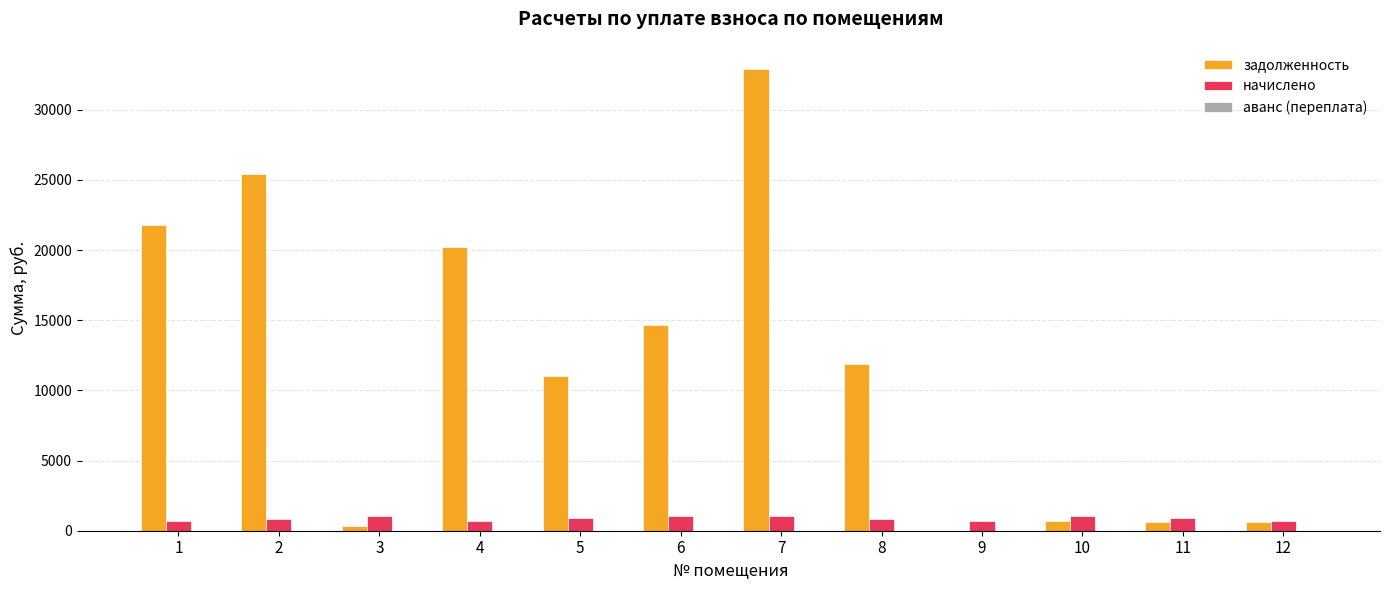

What is the maximum value shown in the chart?

32909.9